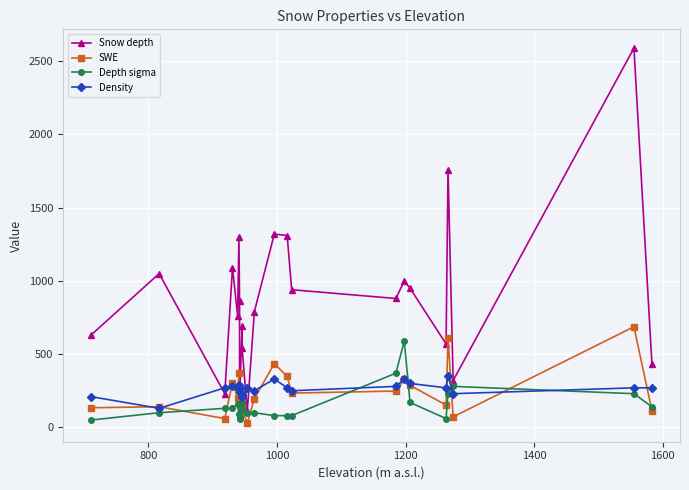

What is the highest value of the SWE series?

687